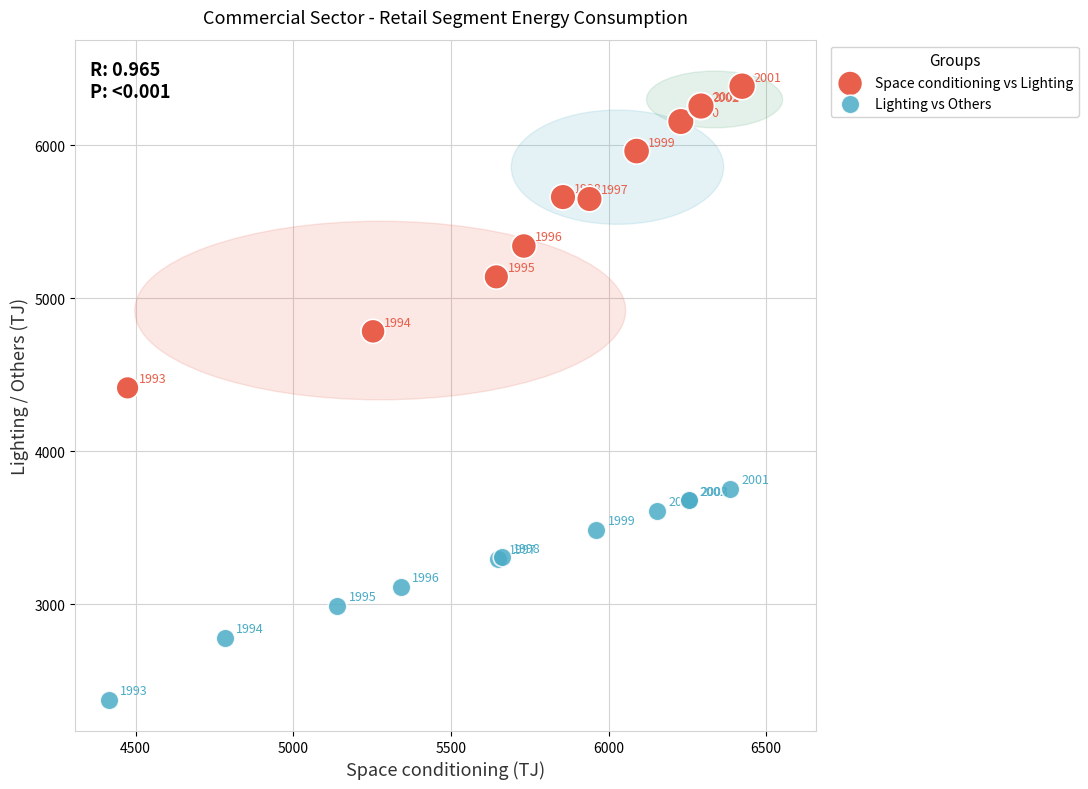

Which series contains the lowest Y value?

Lighting vs Others